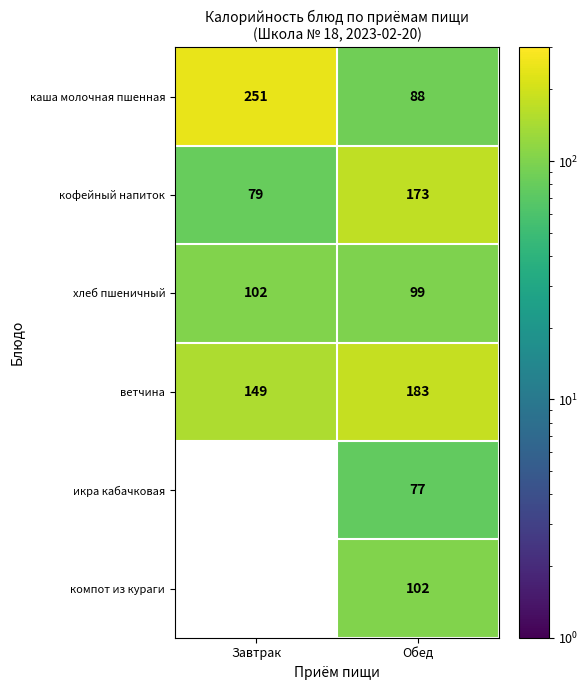

The value of ветчина at Завтрак is 223.3. True or false?

False